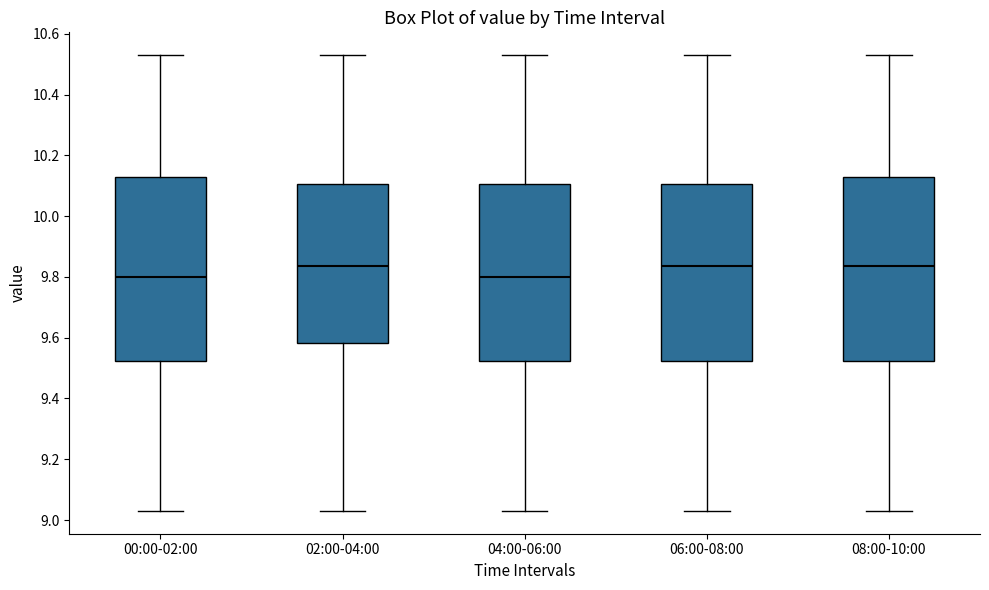

Where is the upper edge of the box for 08:00-10:00 on the y-axis? The values are not printed on the chart, so give them approximately, as read against the axis.

10.14